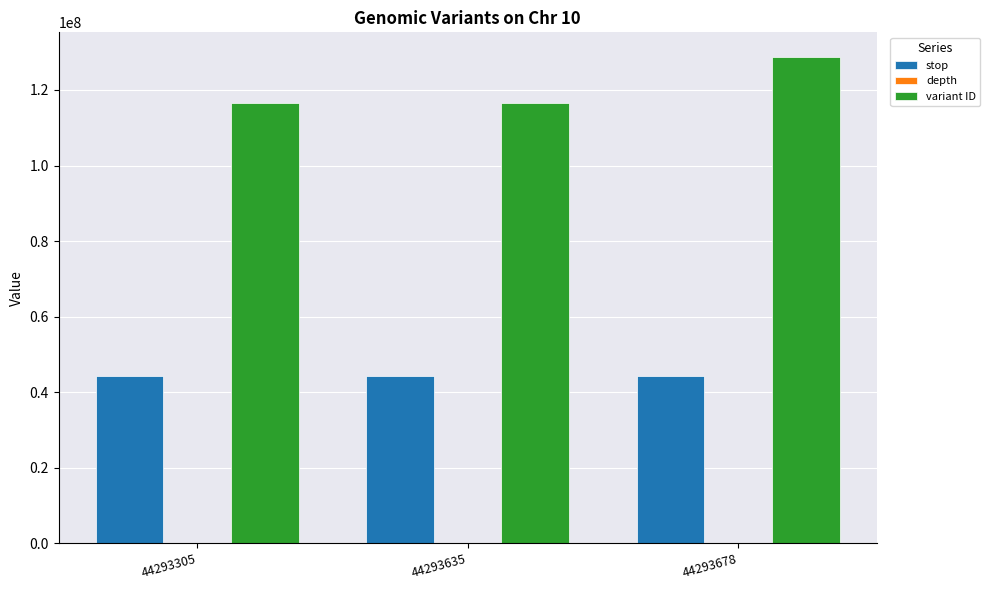

Does the chart contain stacked bars?

No